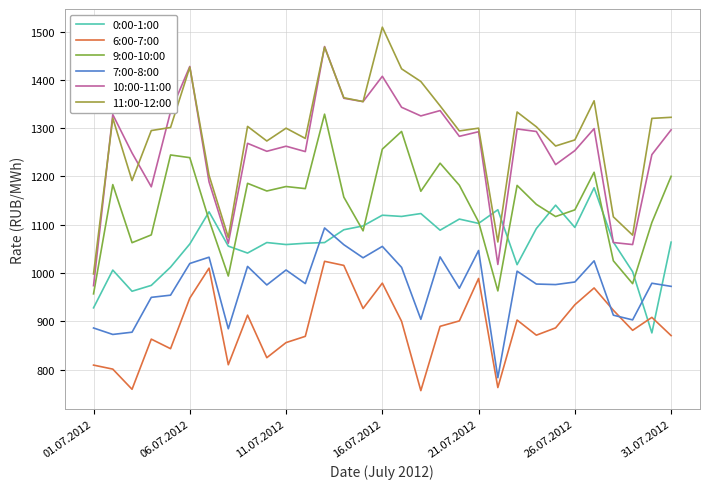

How many lines are shown in the chart?

6